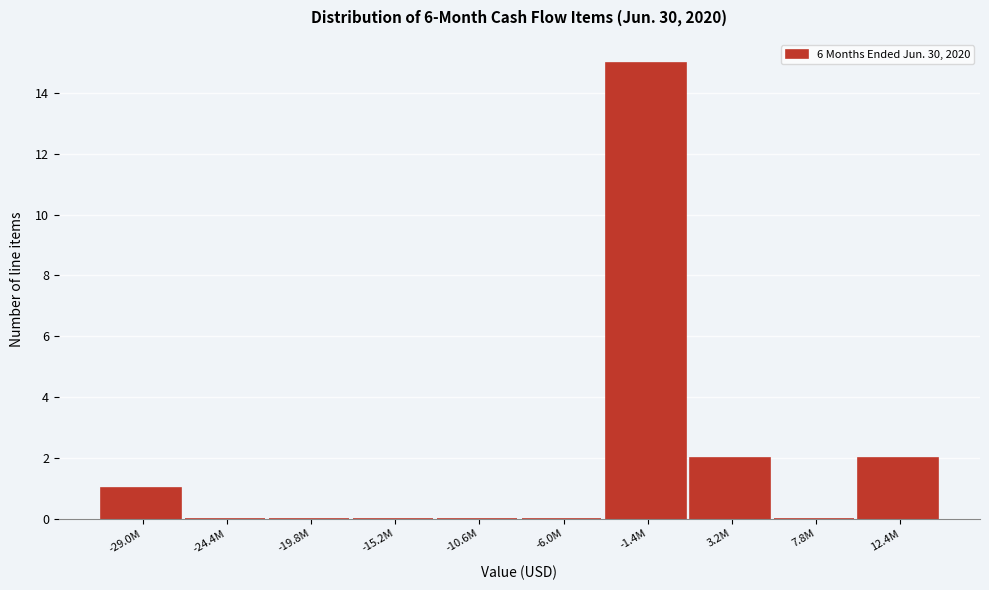

Reading right to left, list all the values displayed in this chart.

12.4M=2	7.8M=0	3.2M=2	-1.4M=15	-6.0M=0	-10.6M=0	-15.2M=0	-19.8M=0	-24.4M=0	-29.0M=1